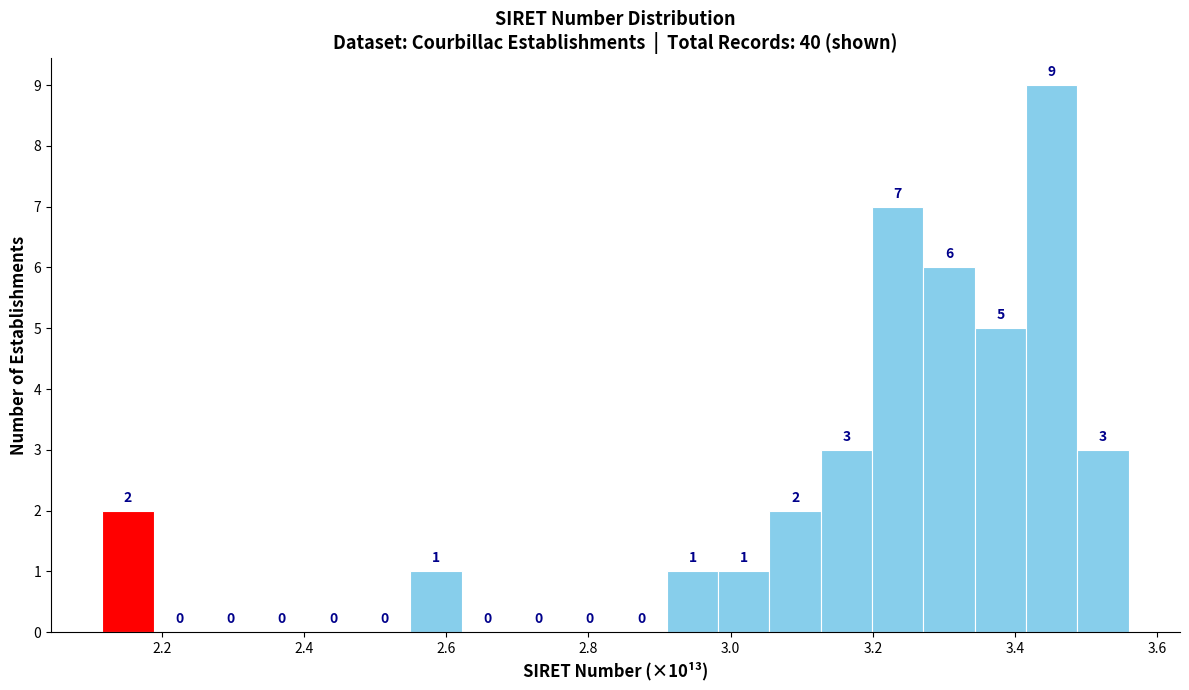

Read against the x-axis, roughly where is the centre of the tallest bar?

3.46